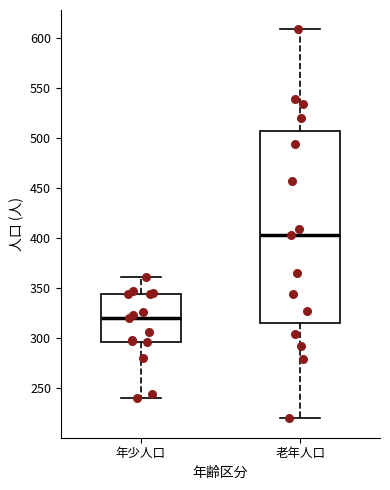

Reading left to right, read every box against the y-axis: the position of its median line, the range the box covers, and the ends of its whiskers. The values are not printed on the chart, so give them approximately, as read against the axis.

年少人口: median 320, box 295 to 345, whiskers 240 to 360
老年人口: median 405, box 315 to 505, whiskers 220 to 610